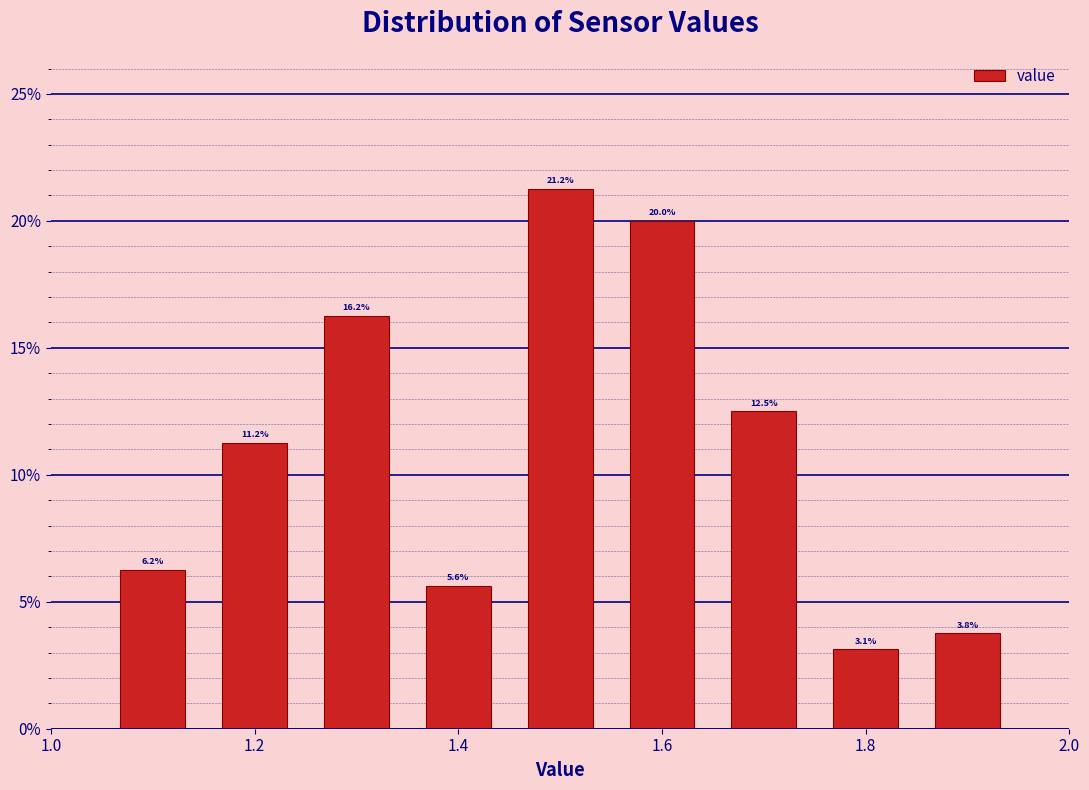

Reading left to right, transcribe this chart: for each bar, give the range it covers on the x-axis and its height. The bar edges are not printed on the chart, so give them approximately, as read against the axis.

1.05 to 1.15: 6.2
1.15 to 1.25: 11.2
1.25 to 1.35: 16.2
1.35 to 1.45: 5.6
1.45 to 1.55: 21.2
1.55 to 1.65: 20.0
1.65 to 1.75: 12.5
1.75 to 1.85: 3.1
1.85 to 1.95: 3.8